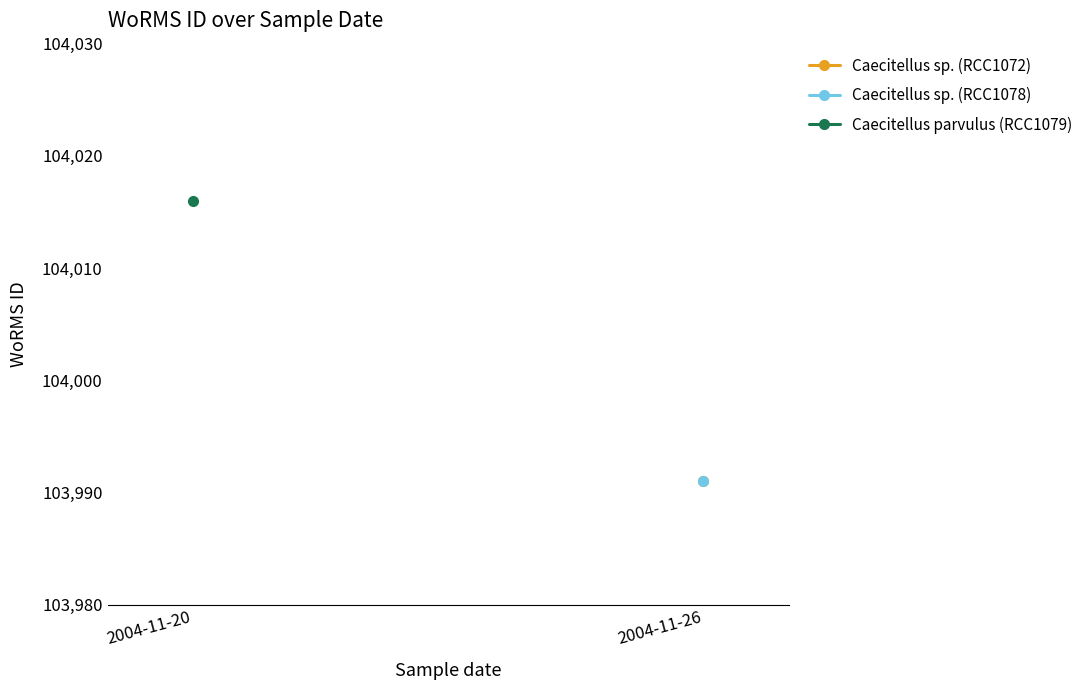

Does the chart have visible grid lines?

No